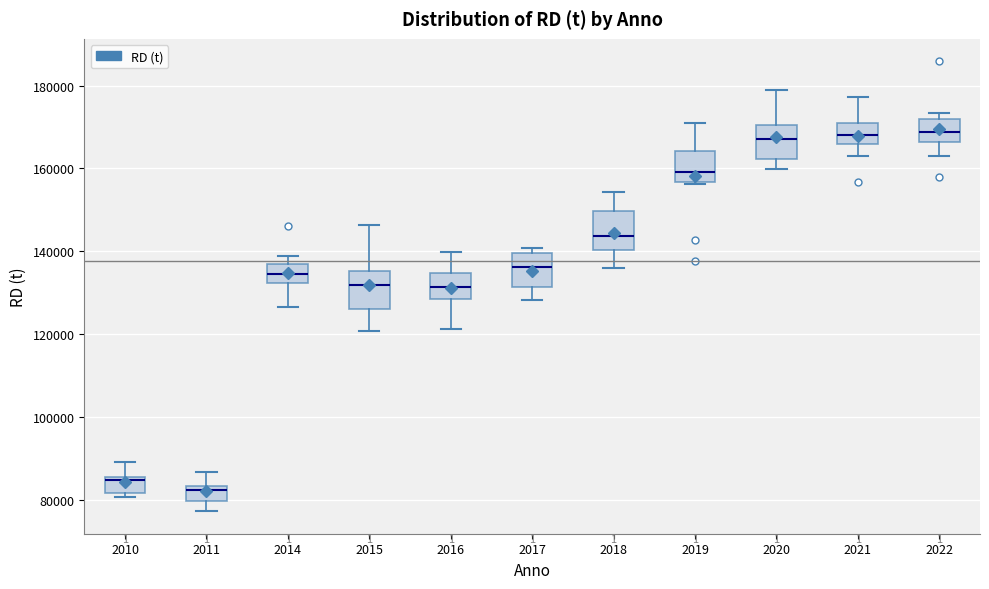

Where is the lower edge of the box at x = 2011 on the y-axis? The values are not printed on the chart, so give them approximately, as read against the axis.

80000